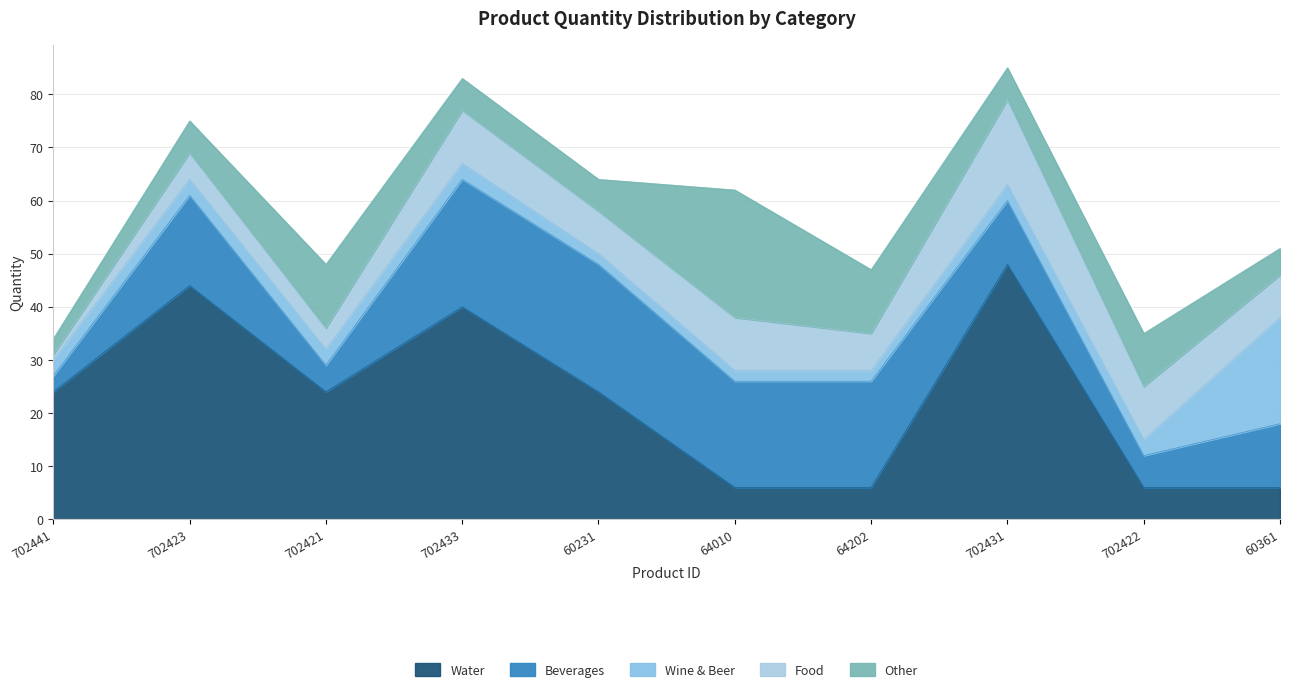

What is the spread (max minus min) of values at 702423?

41